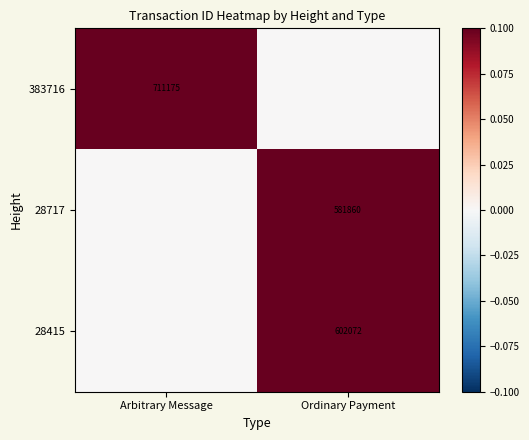

Is it true that 28717 equals 581860 at Ordinary Payment?

True